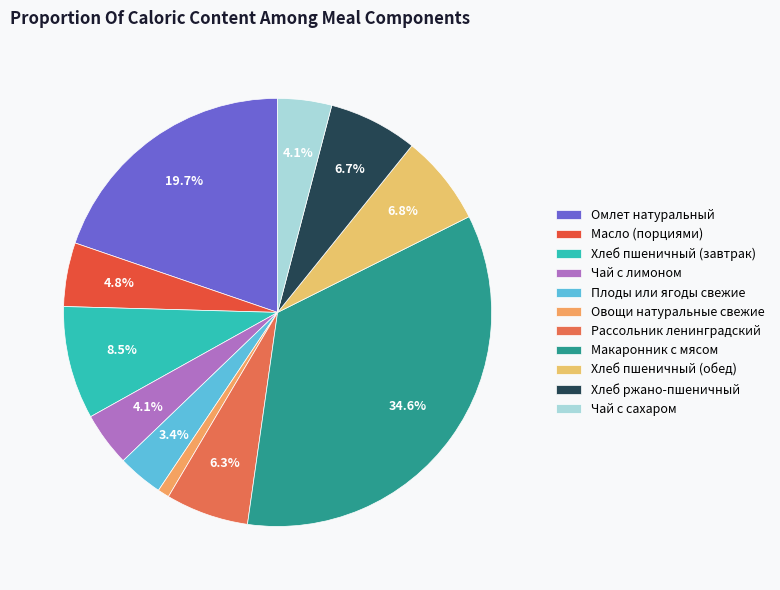

Which slice is the smallest?

Овощи натуральные свежие